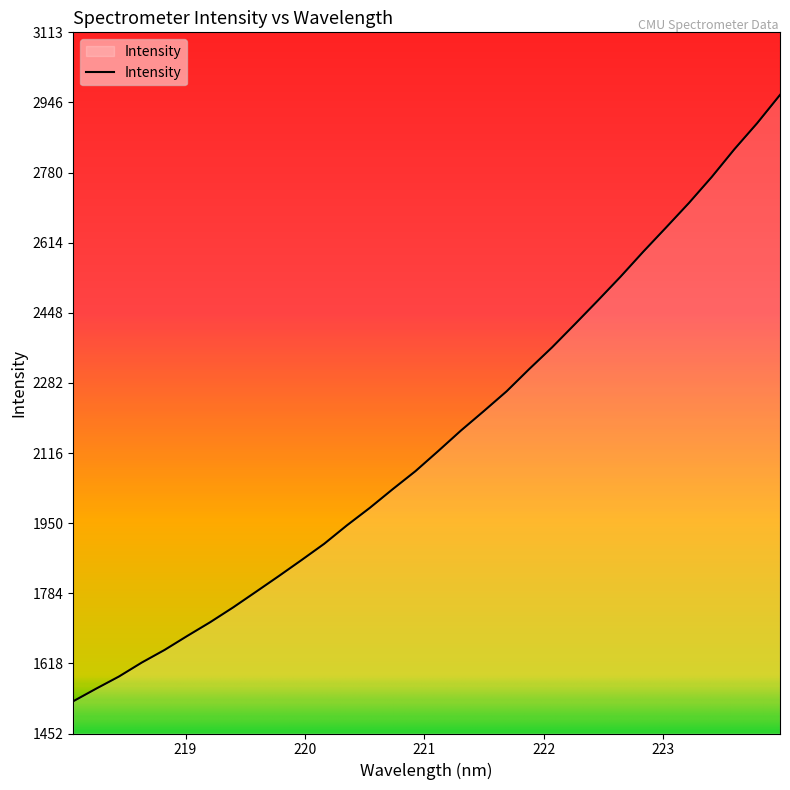

What is the maximum value shown in the chart?

2964.8